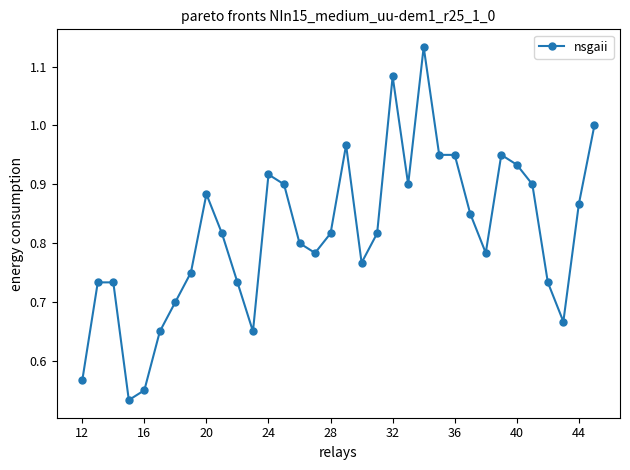

True or false: the data has more than 2 interior local peaks.

True